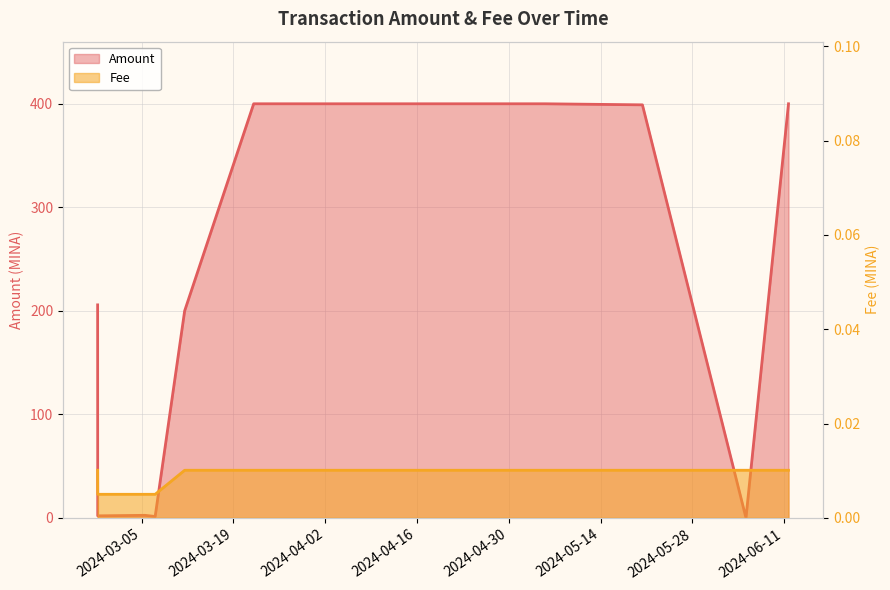

What is the label of the 2nd point from the right?

2024-06-05 04:27